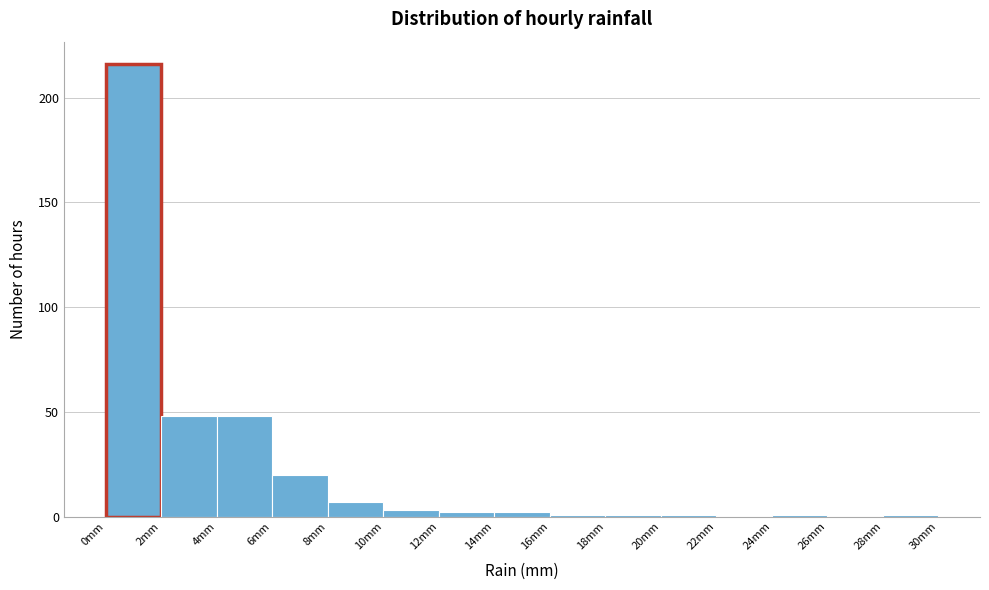

Over which range of the x-axis is the bar tallest?

0 to 2